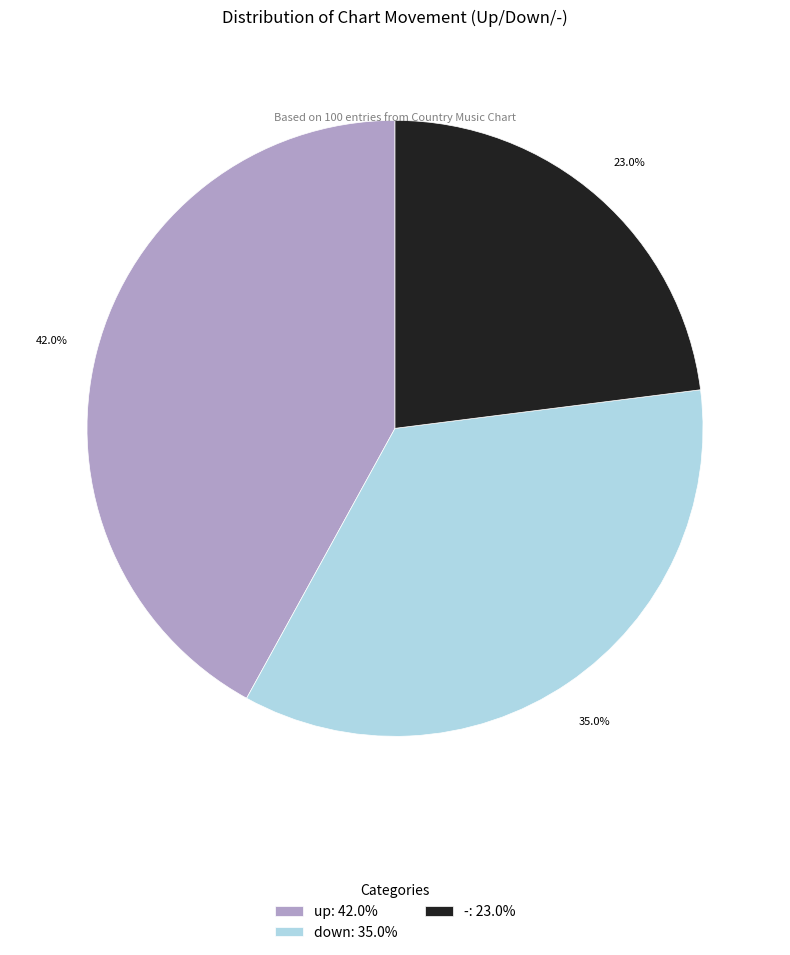

Does down represent more than half of the total?

No